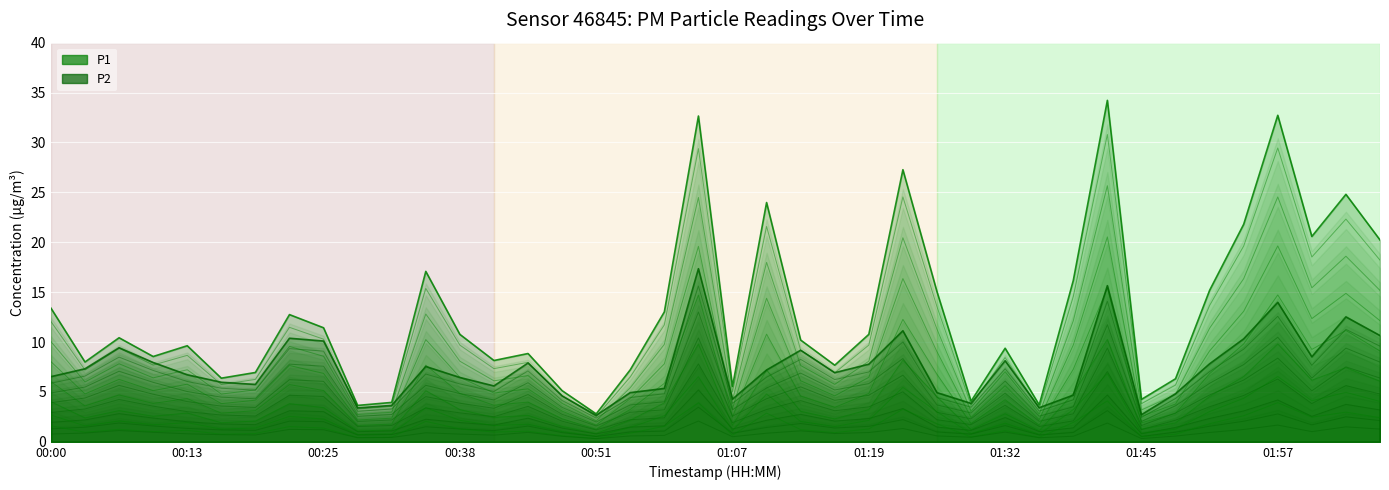

Which has a higher value, 01:19 or 00:29?

01:19